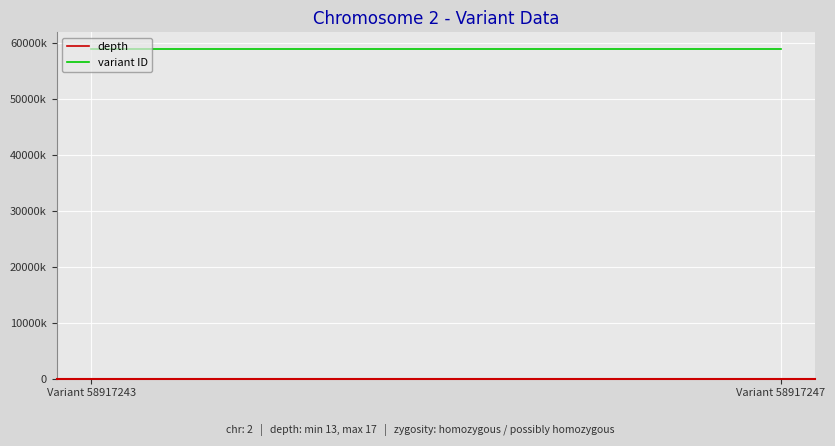

Which series changed the most between Variant 58917243 and Variant 58917247?

depth